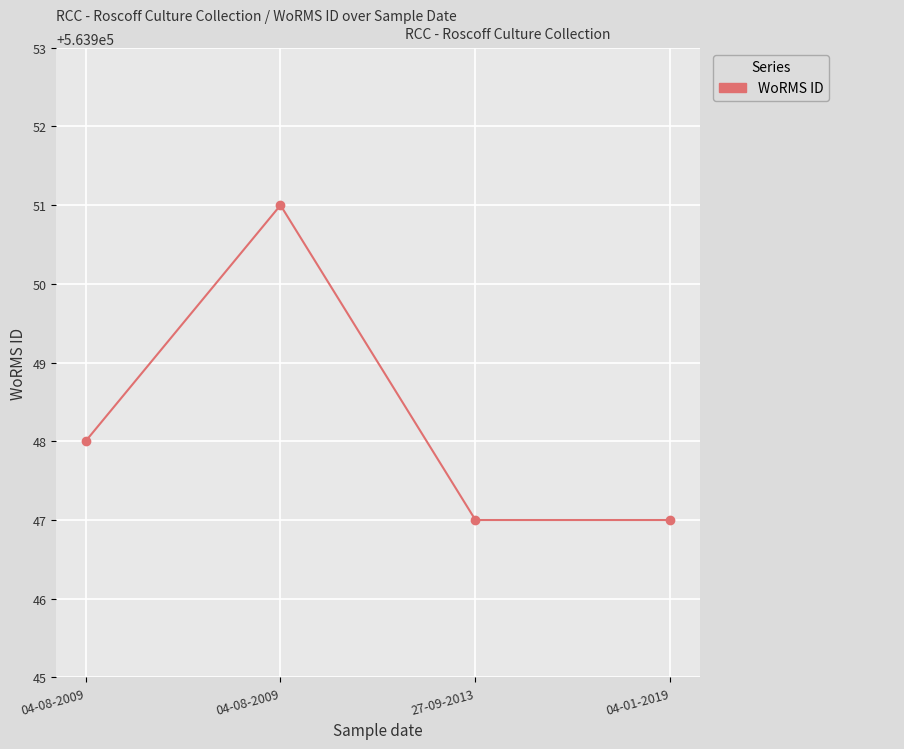

Does the chart have visible grid lines?

Yes